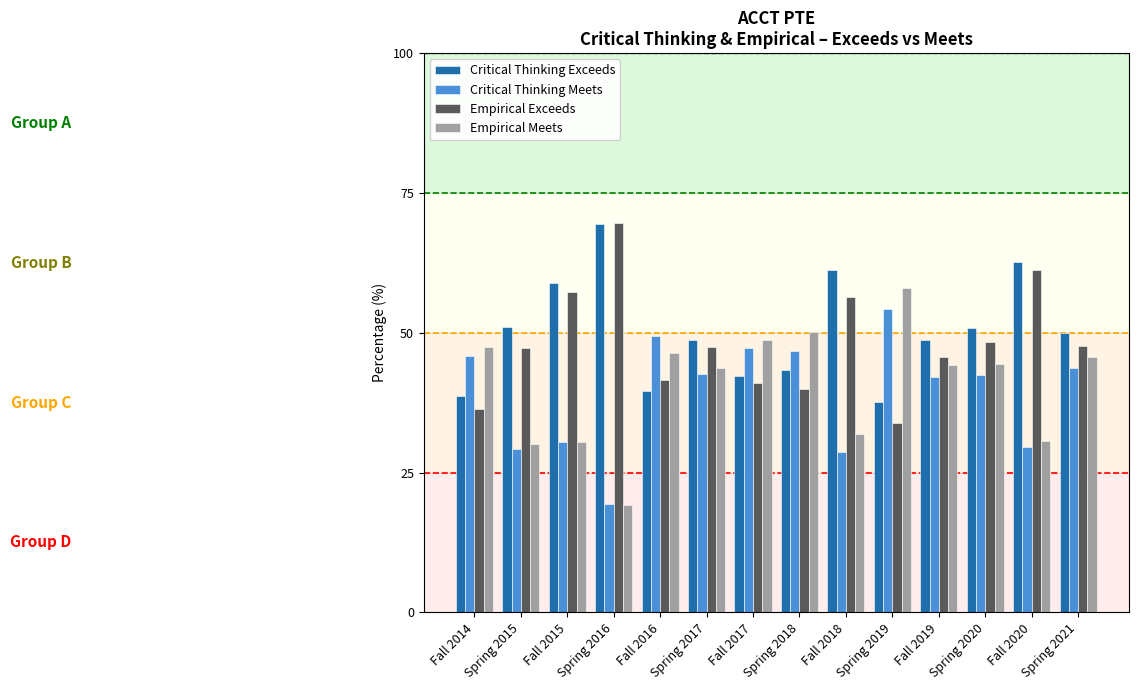

What is the total value across all series at Fall 2014?

168.4